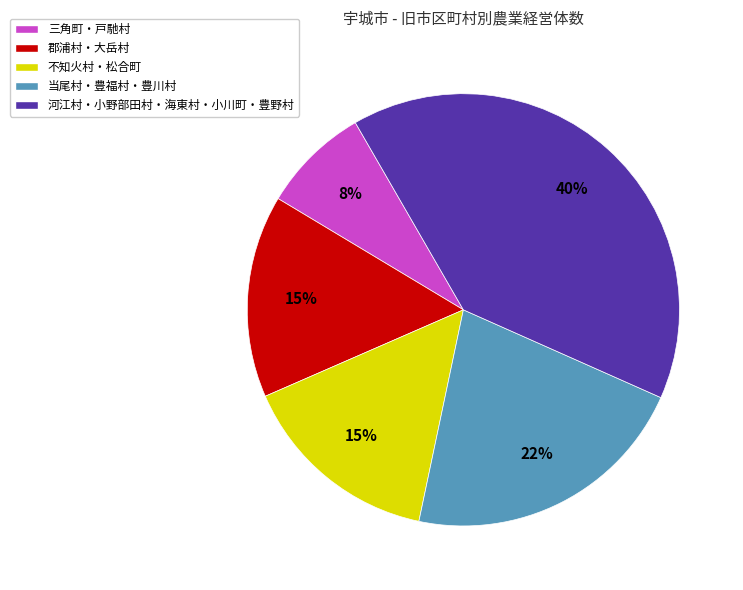

What is the largest slice in the pie chart?

河江村・小野部田村・海東村・小川町・豊野村